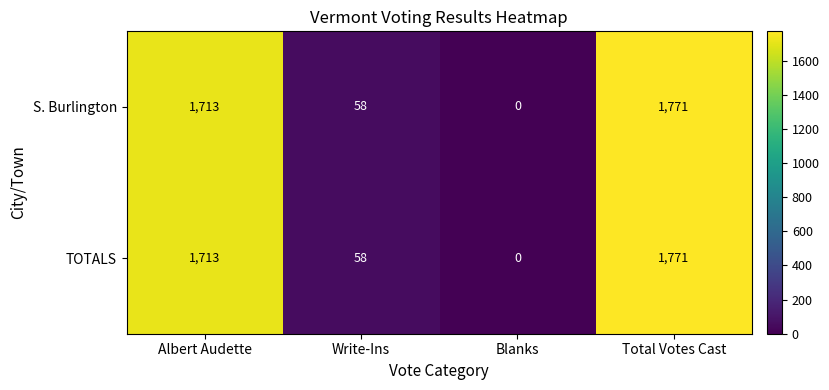

What is the approximate value of S. Burlington at Total Votes Cast, to the nearest 50?

1750